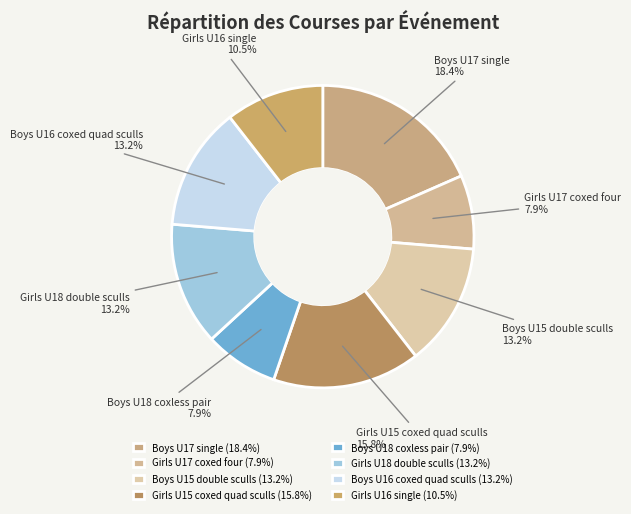

To the nearest percent, what is the combined percentage of Girls U15 coxed quad sculls and Boys U17 single?

34%